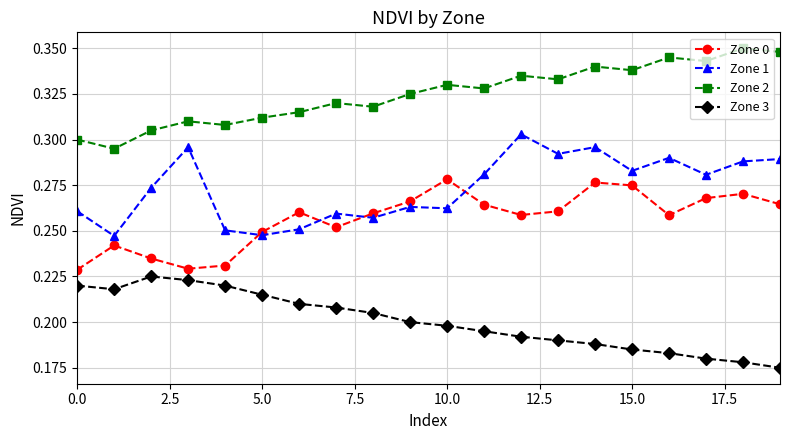

What is the difference between the second highest and minimum values in the Zone 2 series?

0.1